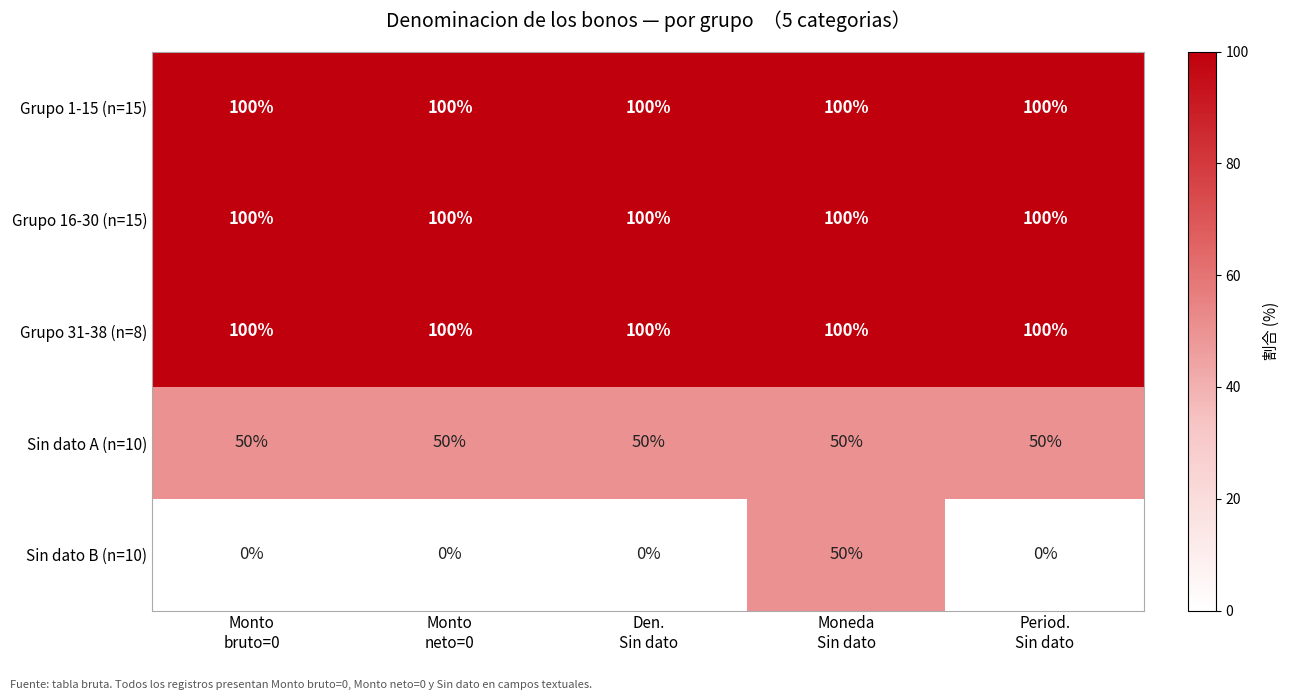

At how many categories does at least one series exceed 45?

5